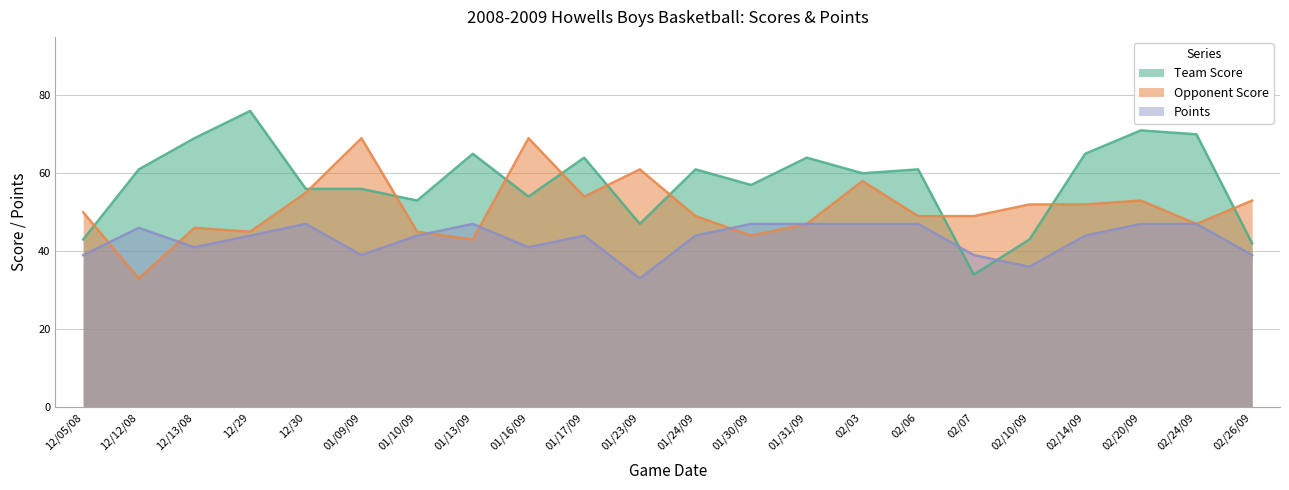

At 12/29, list the series in order from smallest to largest.

Points, Opponent Score, Team Score